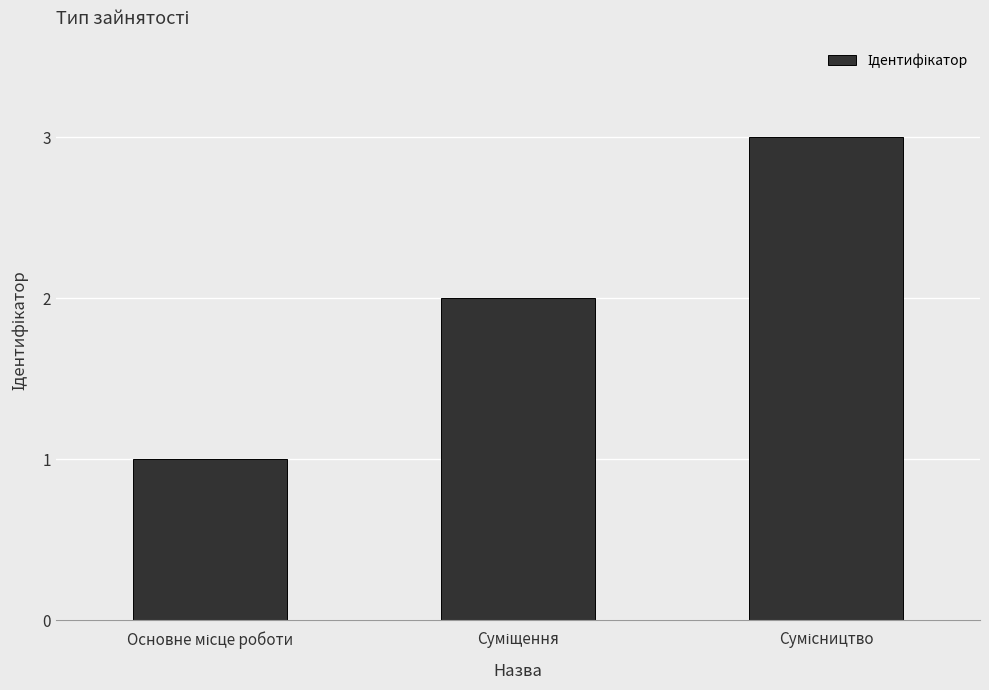

What is the greatest value displayed?

3